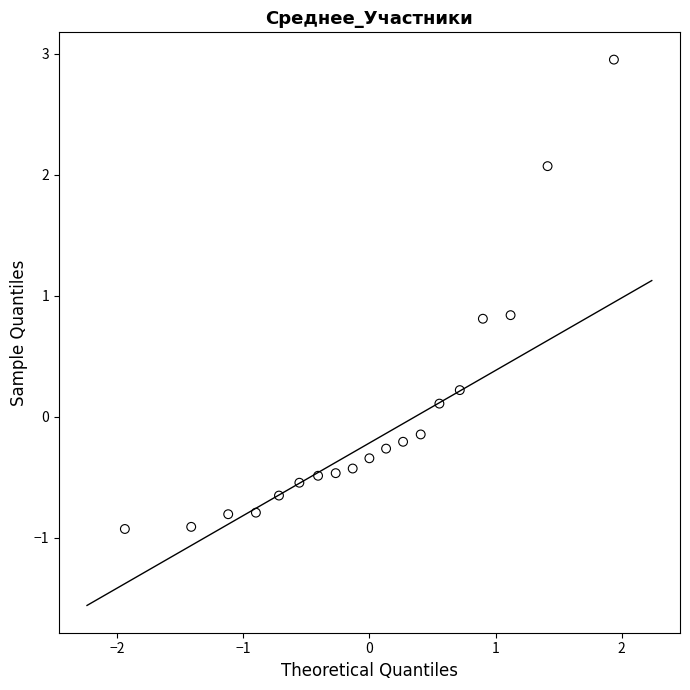

What is the range of X values (max minus min)?

3.9